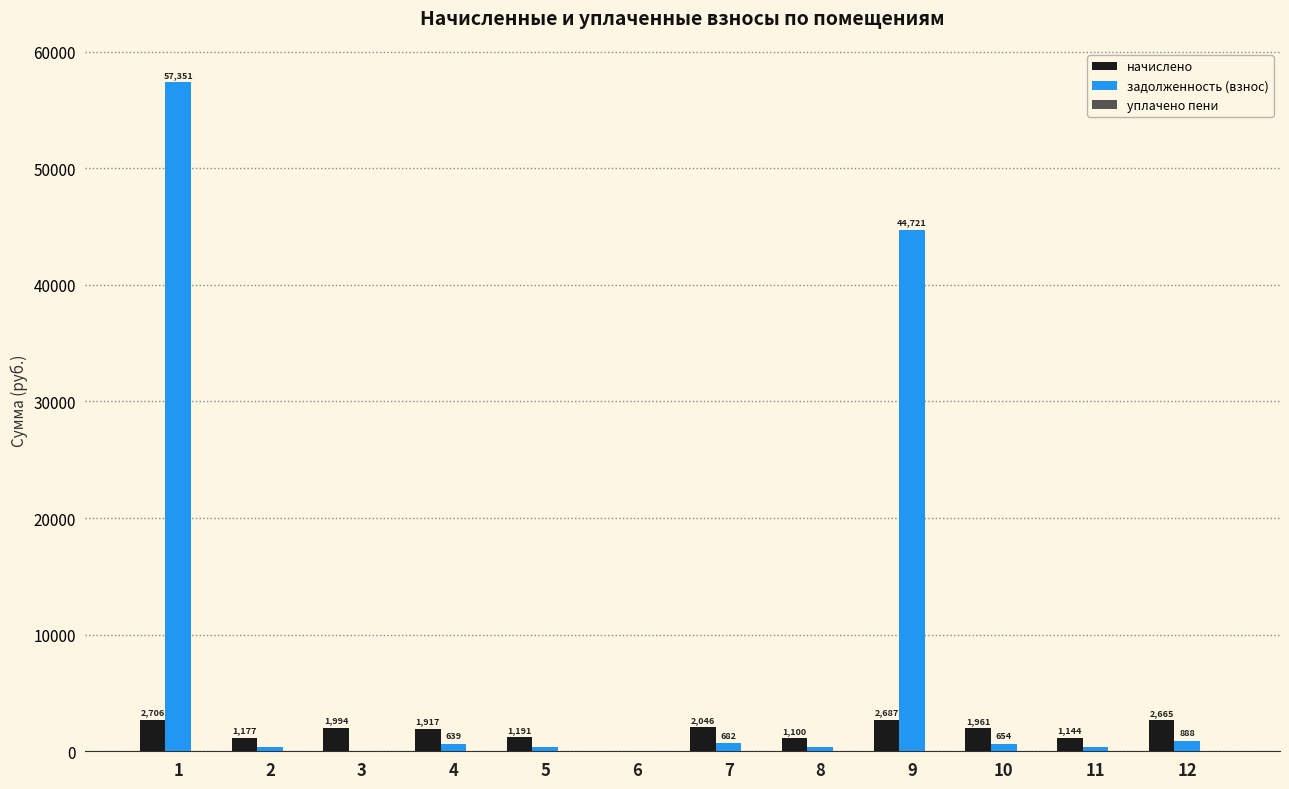

What is the greatest value displayed?

57351.5